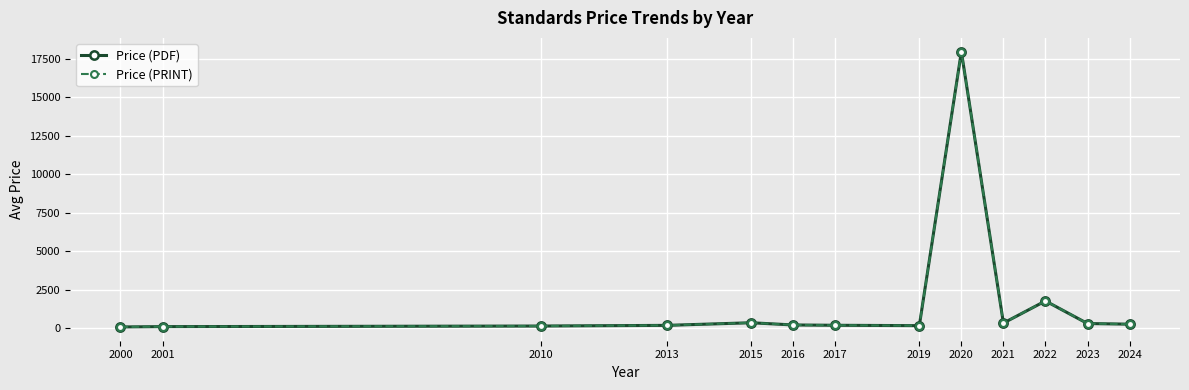

What is the sum of all Price (PRINT) values?

21910.9